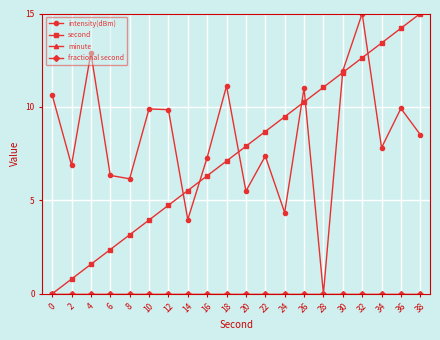

Is this an area chart (filled region under the line)?

No